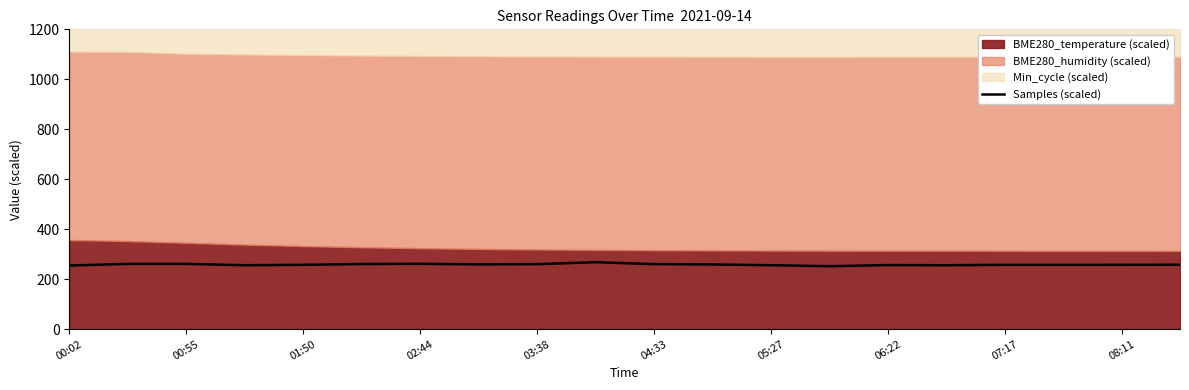

Is it true that Samples (scaled) equals 259.9 at 03:38?

True